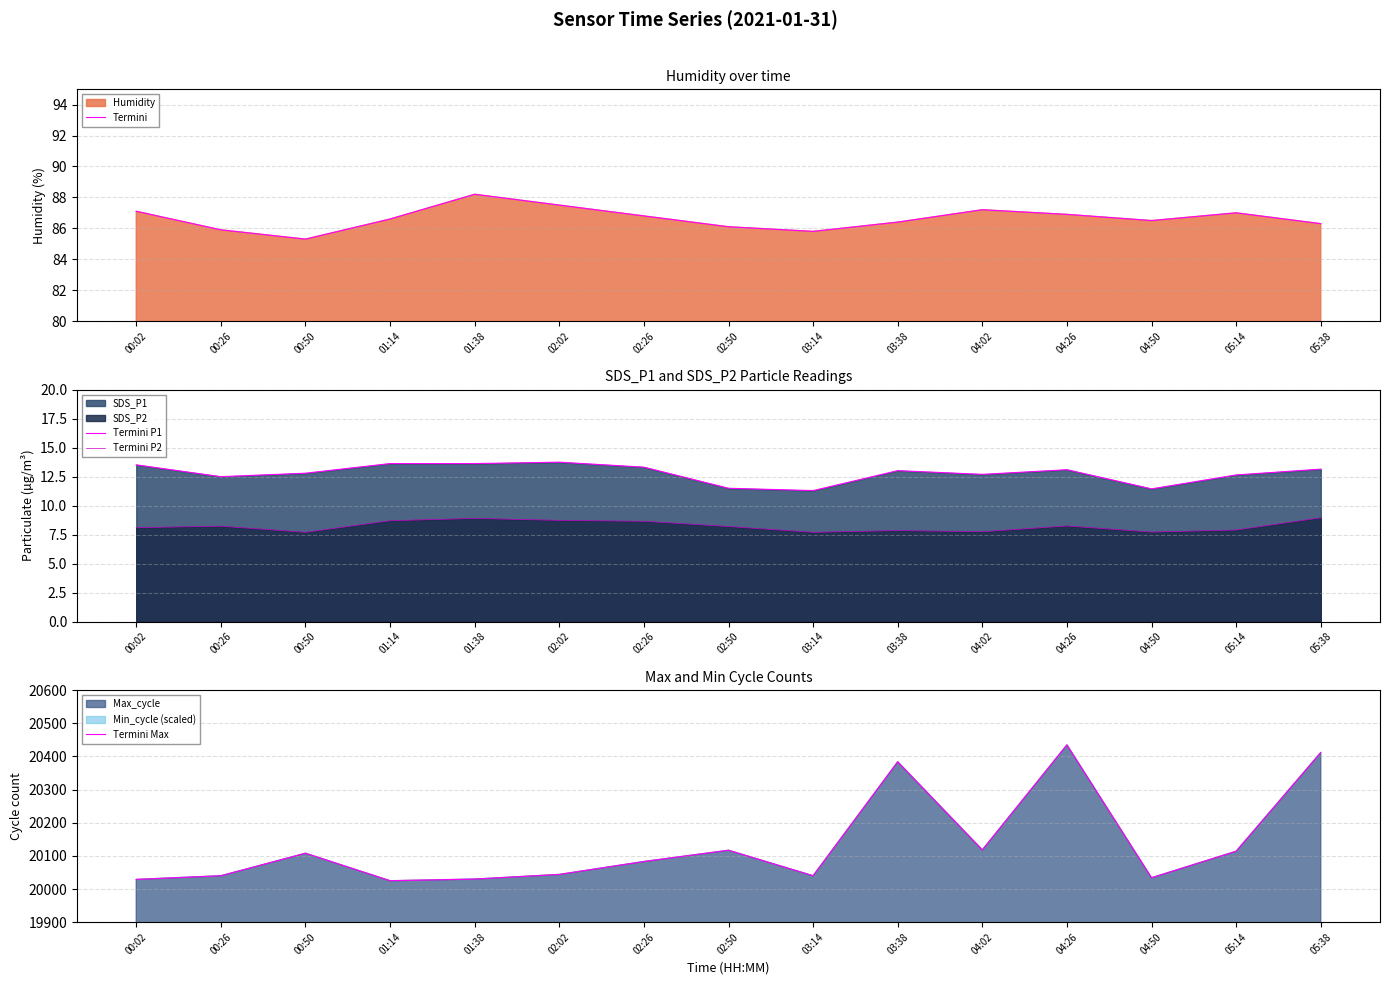

True or false: Termini P1 and Termini P2 intersect in this chart.

False